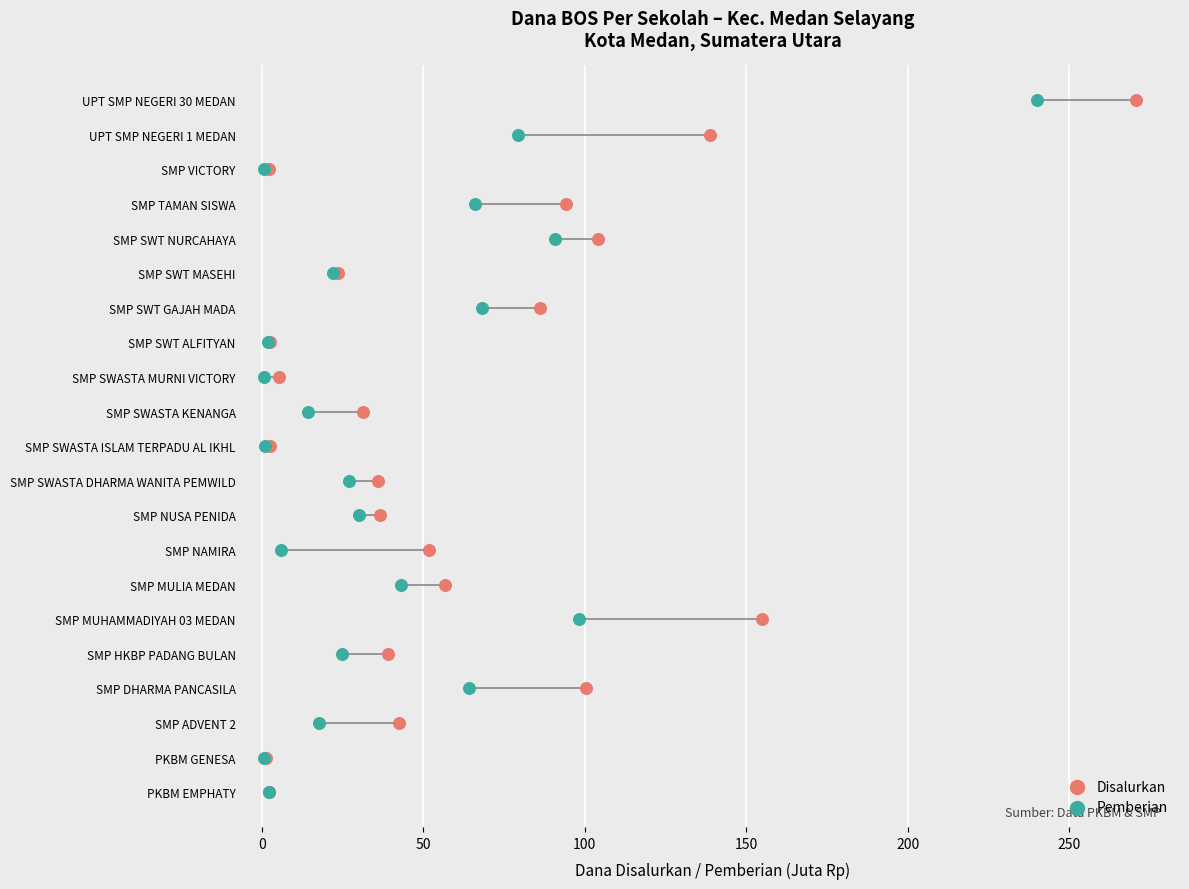

What are all the series names shown in the legend?

Disalurkan, Pemberian